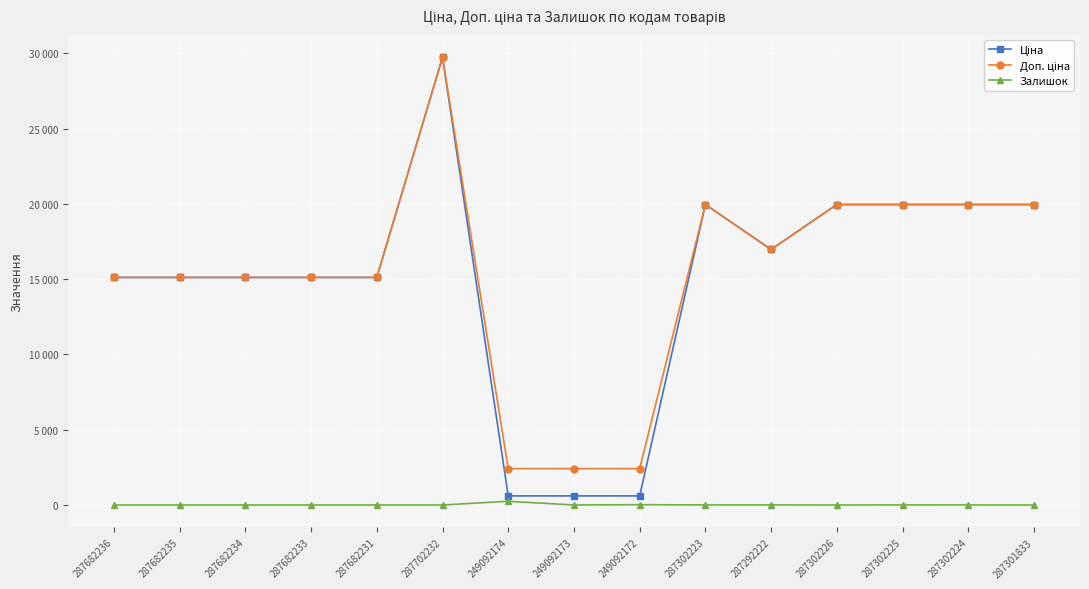

Reading left to right, what are all the values shown in this chart?

Ціна: 15120.0	15120.0	15120.0	15120.0	15120.0	29747.2	603.7	603.7	603.7	19964.2	16976.3	19964.2	19964.2	19964.2	19964.2
Доп. ціна: 15120.0	15120.0	15120.0	15120.0	15120.0	29747.2	2414.8	2414.8	2414.8	19964.2	16976.3	19964.2	19964.2	19964.2	19964.2
Залишок: 0.0	0.0	0.0	0.0	0.0	0.0	247.0	0.0	21.0	5.0	4.0	1.0	5.0	3.0	0.0